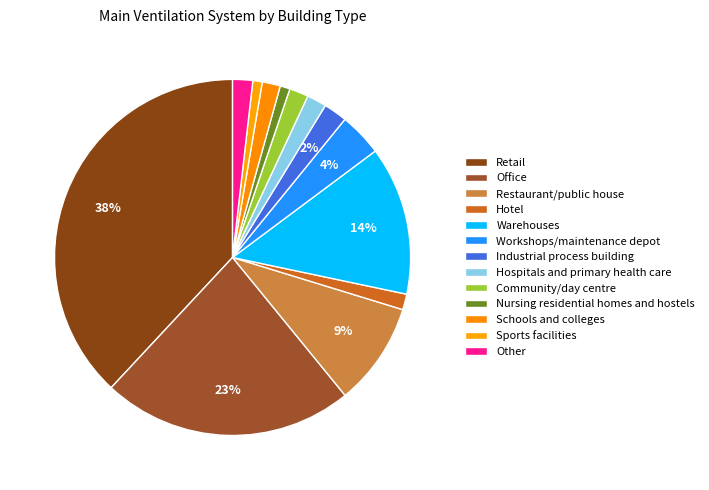

To the nearest percent, what percentage of the pie is Other?

2%